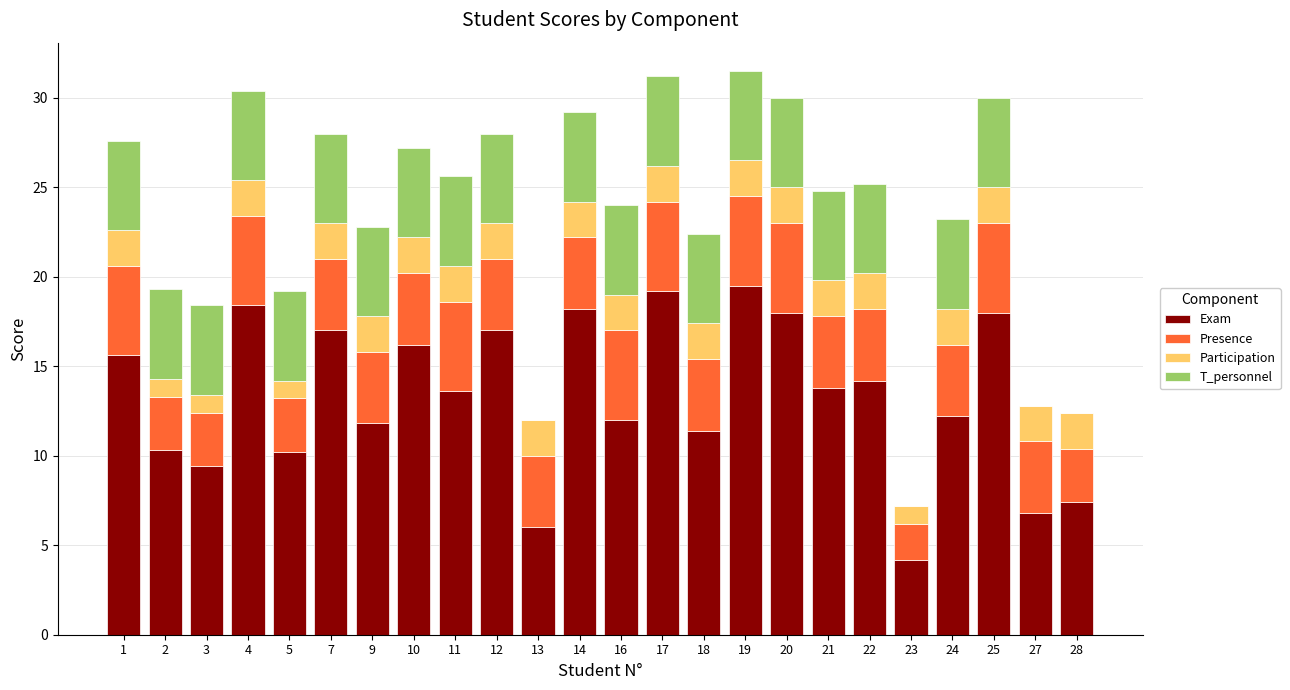

Count the number of categories in the chart.

24